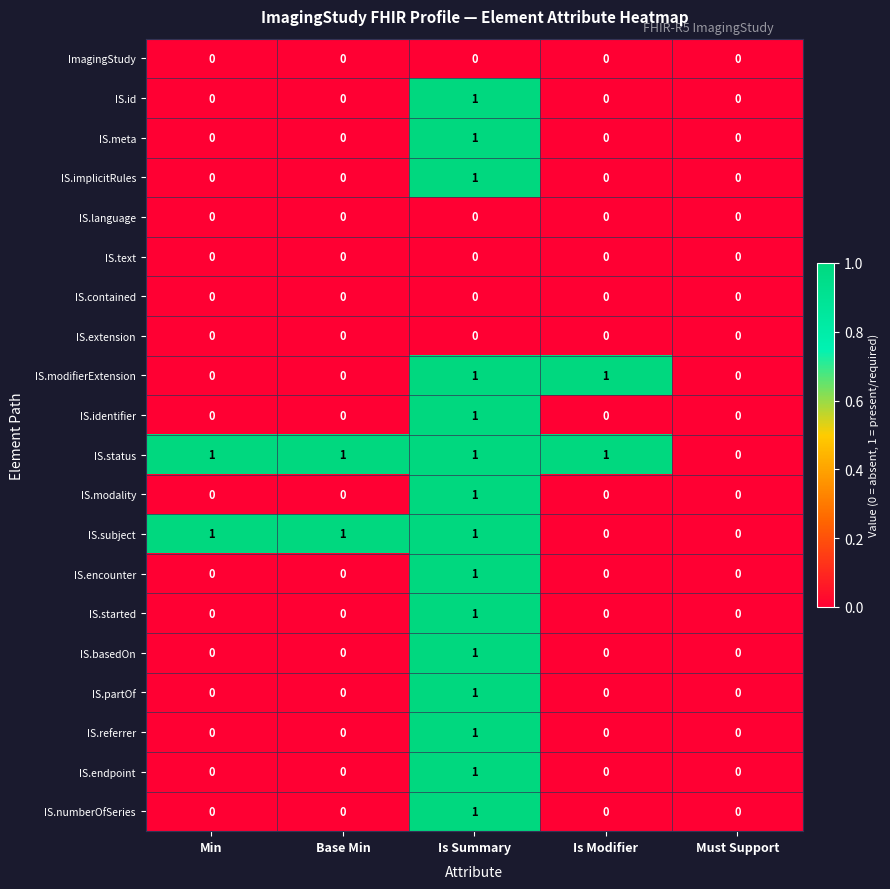

At which category is the sum across all series the highest?

Is Summary